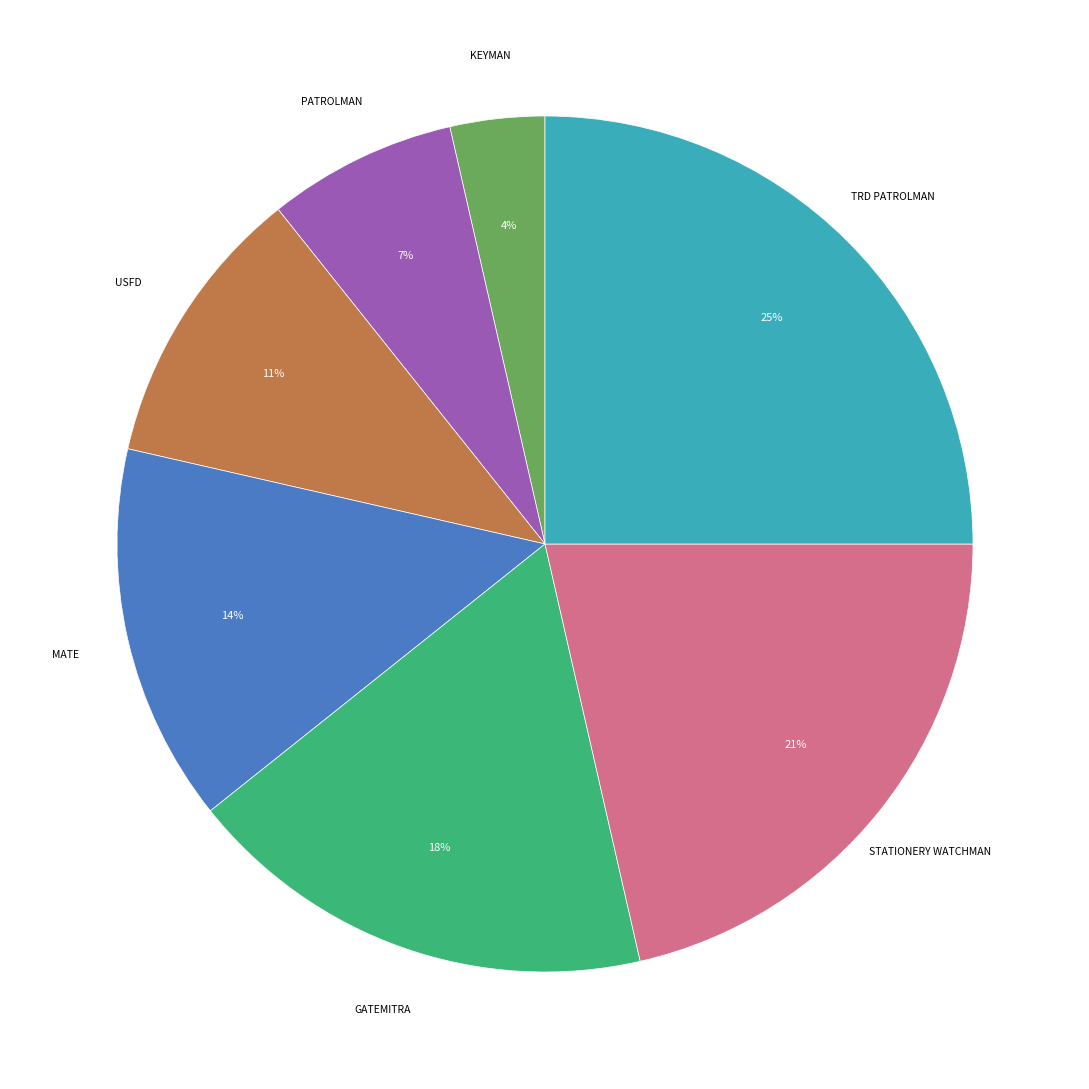

Does KEYMAN represent more than half of the total?

No